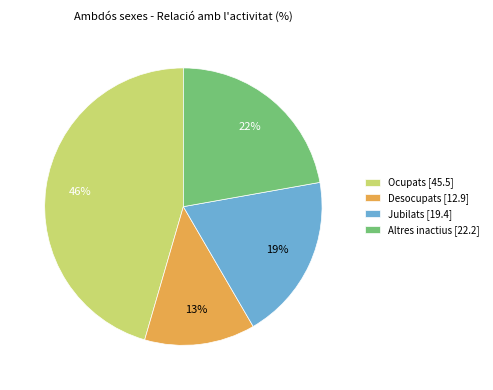

The Desocupats slice represents 13% of the pie. True or false?

True